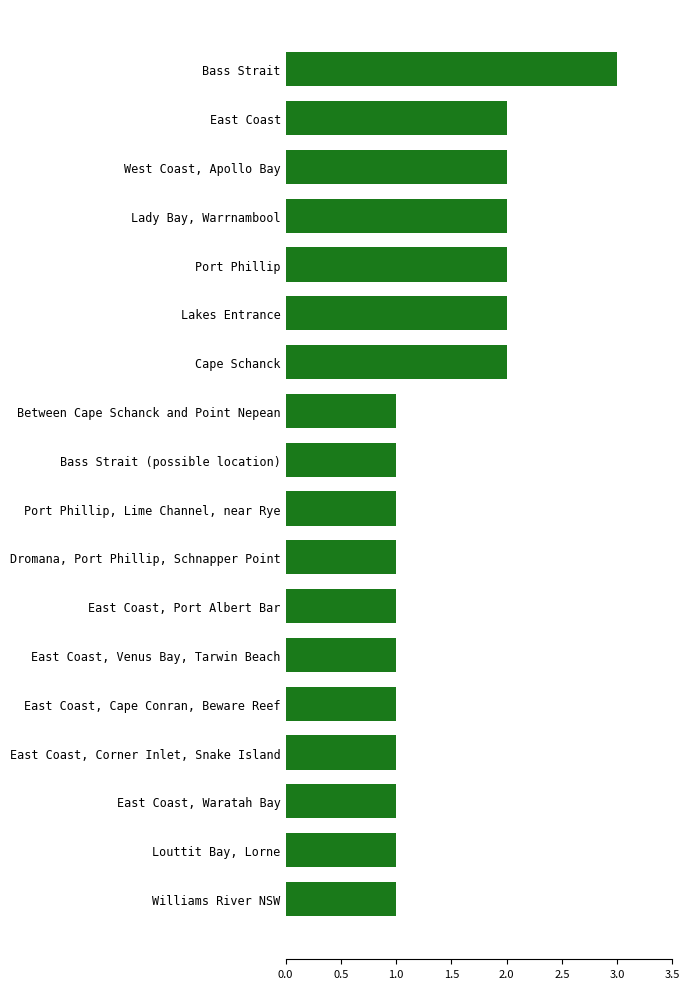

What is the difference between the second highest and second lowest values?

1